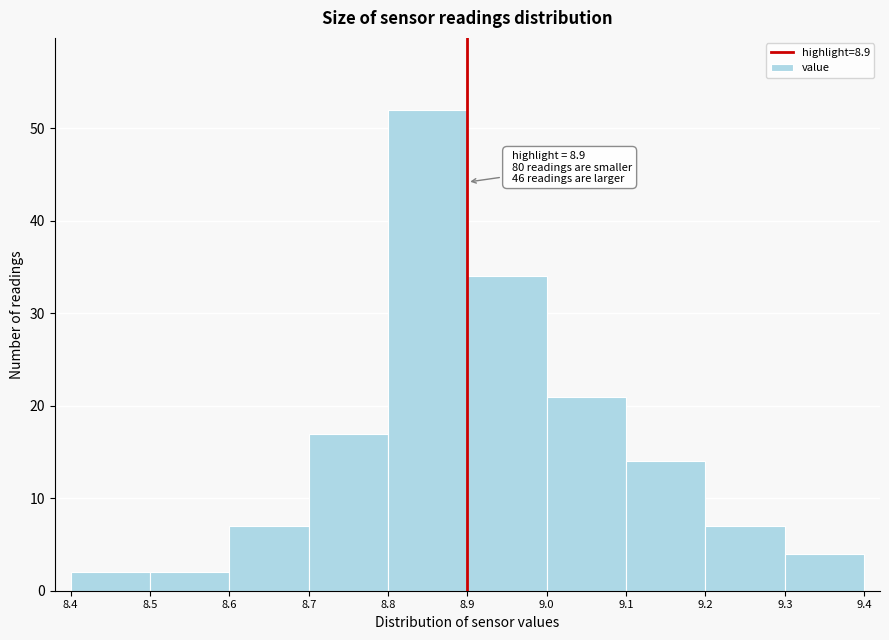

Over which range of the x-axis is the bar tallest?

8.8 to 8.9